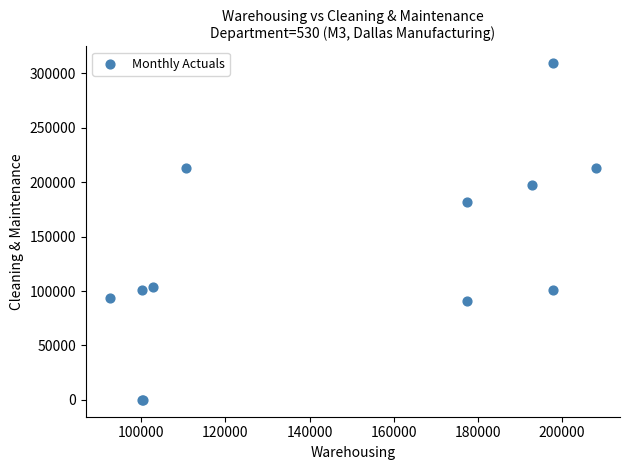

What Y value in the scatter plot is closest to 154700?

182000